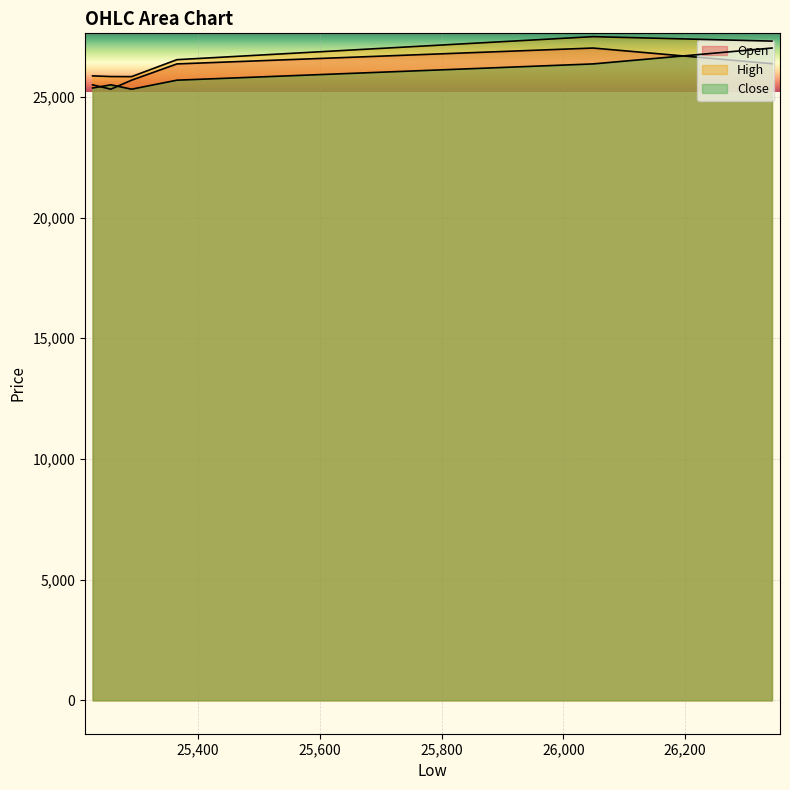

What is the spread (max minus min) of values at 26048.606951581?

1129.5